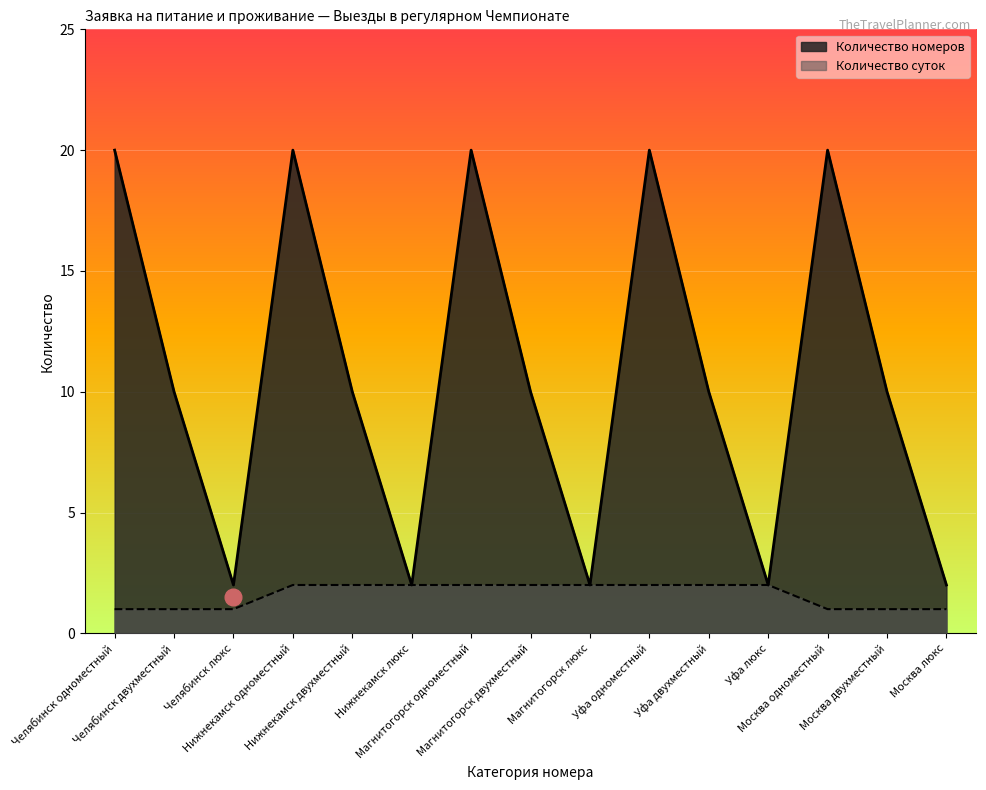

Reading left to right, what are all the values shown in this chart?

Количество номеров: Челябинск одноместный=20	Челябинск двухместный=10	Челябинск люкс=2	Нижнекамск одноместный=20	Нижнекамск двухместный=10	Нижнекамск люкс=2	Магнитогорск одноместный=20	Магнитогорск двухместный=10	Магнитогорск люкс=2	Уфа одноместный=20	Уфа двухместный=10	Уфа люкс=2	Москва одноместный=20	Москва двухместный=10	Москва люкс=2
Количество суток: Челябинск одноместный=1	Челябинск двухместный=1	Челябинск люкс=1	Нижнекамск одноместный=2	Нижнекамск двухместный=2	Нижнекамск люкс=2	Магнитогорск одноместный=2	Магнитогорск двухместный=2	Магнитогорск люкс=2	Уфа одноместный=2	Уфа двухместный=2	Уфа люкс=2	Москва одноместный=1	Москва двухместный=1	Москва люкс=1